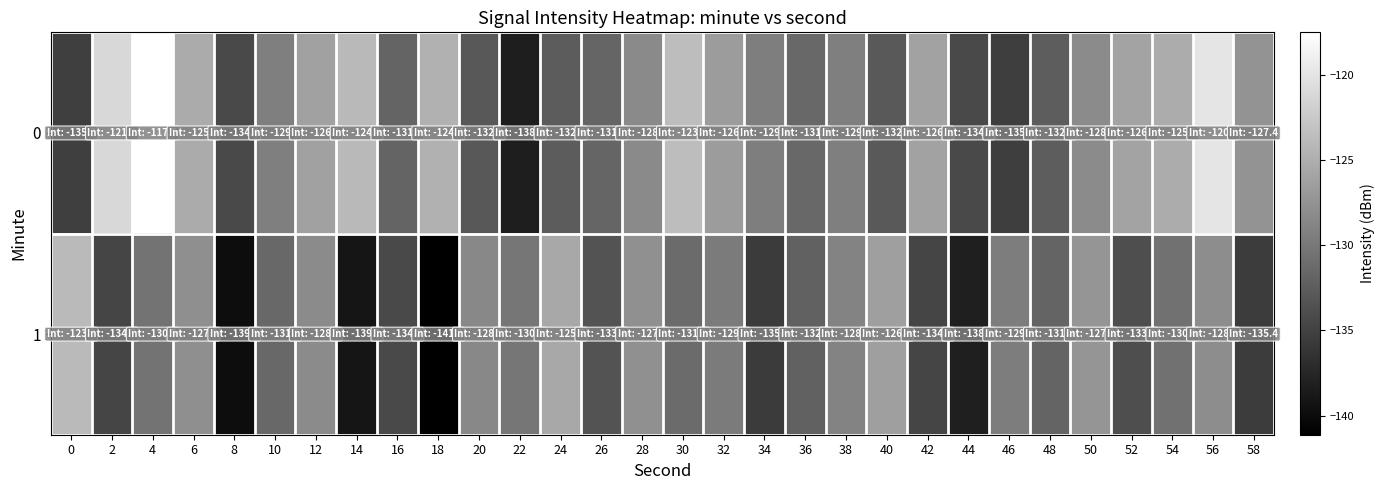

Rank the series by their average value, from highest to lowest.

0, 1